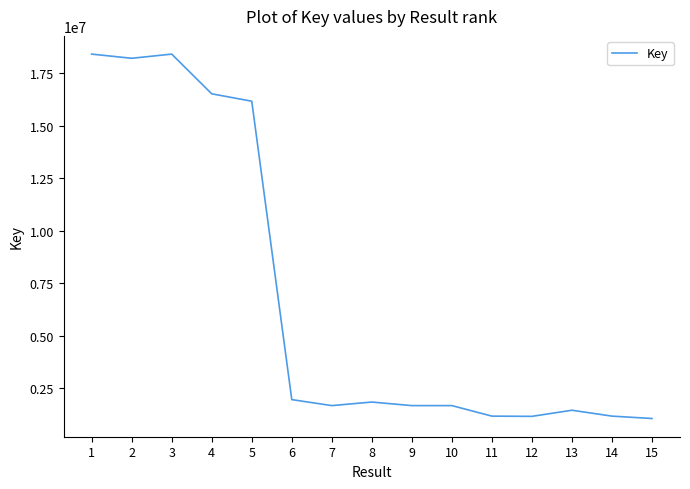

The value at 9 is 1671547. True or false?

True